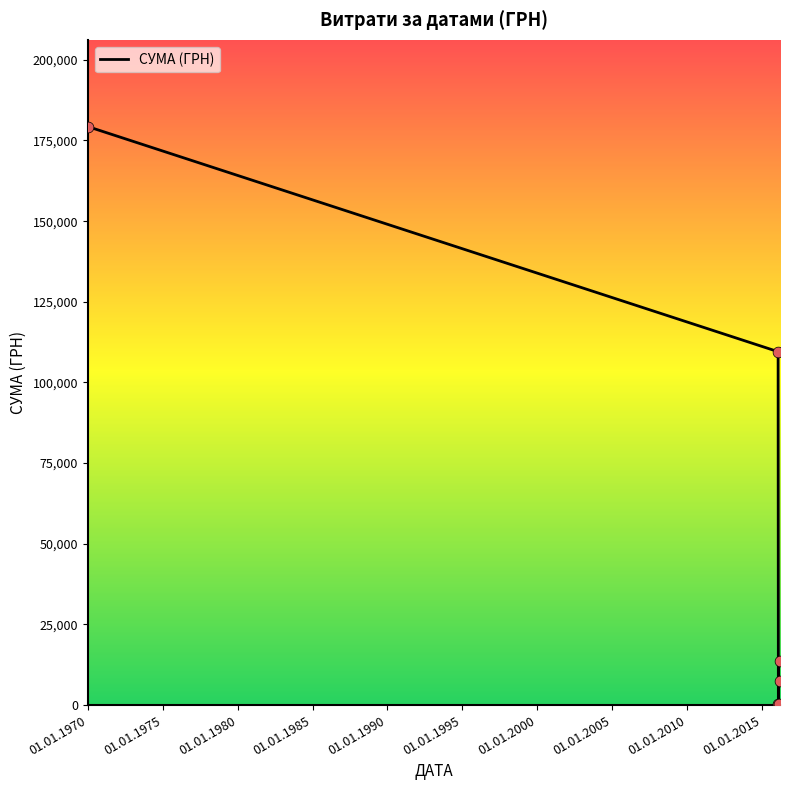

What is the average value?

51742.9